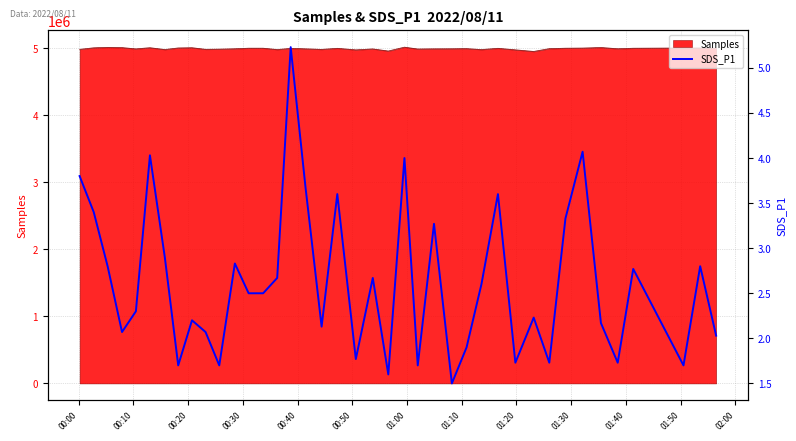

What is the minimum value for Samples?

4951626